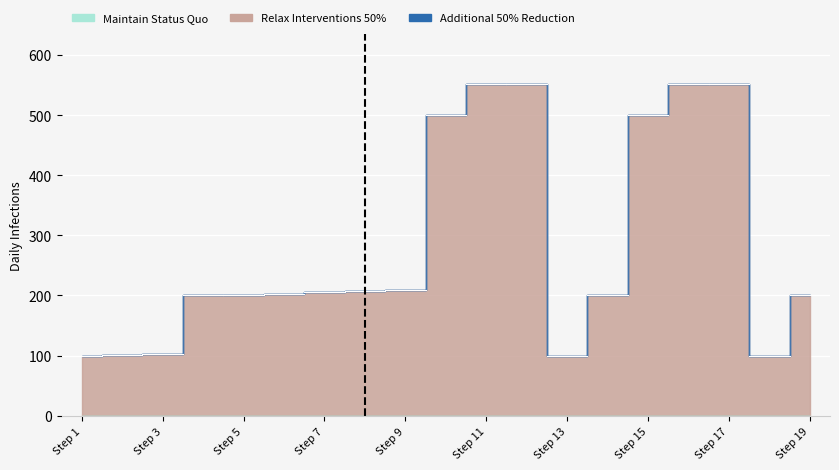

What is the minimum value for Relax Interventions 50%?

100